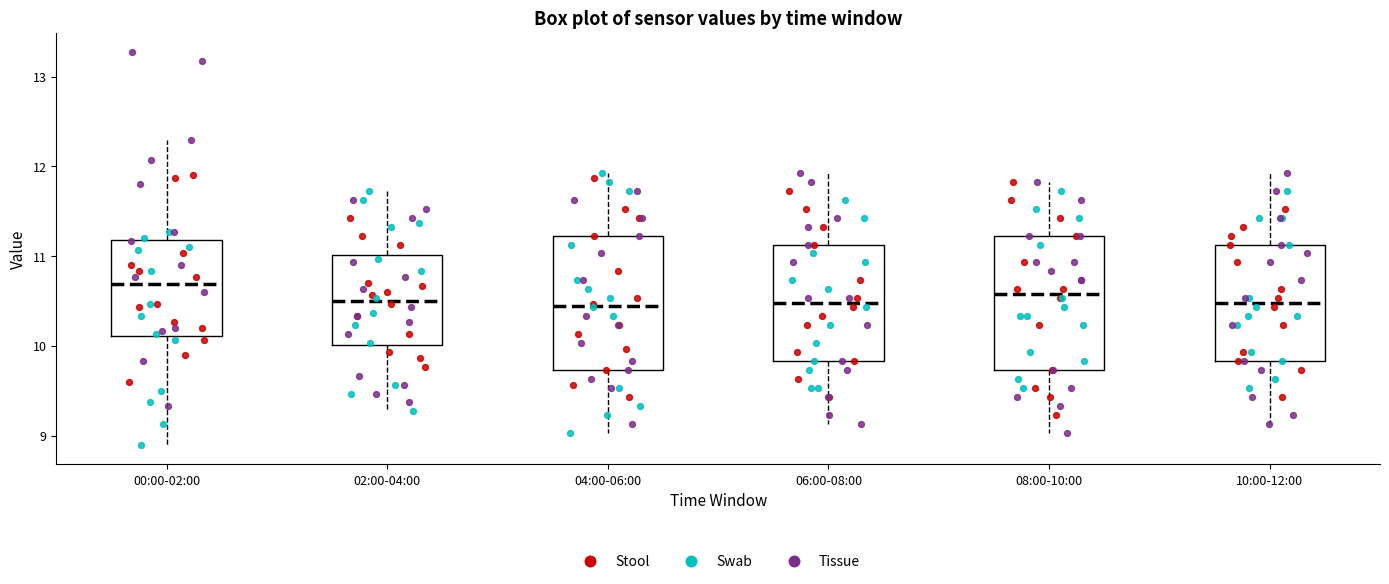

Reading left to right, read every box against the y-axis: the position of its median line, the range the box covers, and the ends of its whiskers. The values are not printed on the chart, so give them approximately, as read against the axis.

00:00-02:00: median 10.7, box 10.1 to 11.2, whiskers 8.9 to 12.3
02:00-04:00: median 10.5, box 10.0 to 11.0, whiskers 9.3 to 11.7
04:00-06:00: median 10.5, box 9.7 to 11.2, whiskers 9.0 to 11.9
06:00-08:00: median 10.5, box 9.8 to 11.1, whiskers 9.1 to 11.9
08:00-10:00: median 10.6, box 9.7 to 11.2, whiskers 9.0 to 11.8
10:00-12:00: median 10.5, box 9.8 to 11.1, whiskers 9.1 to 11.9